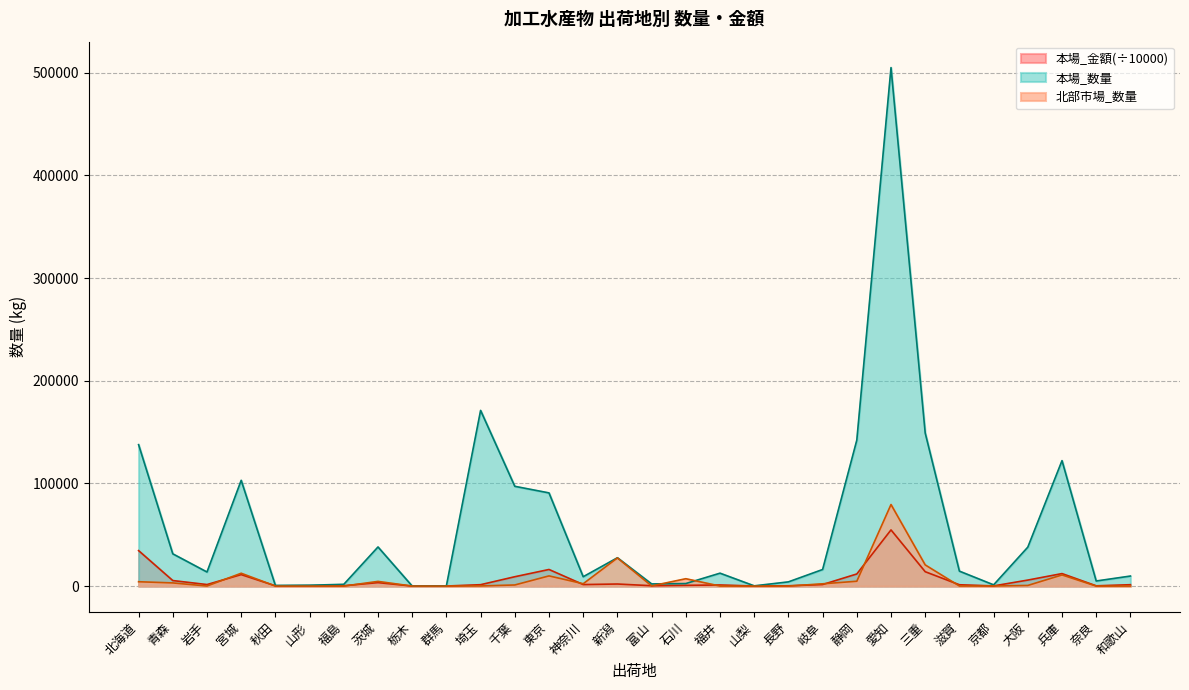

In 本場_金額, how many points are lower than both neighbors (excluding endpoints)?

9